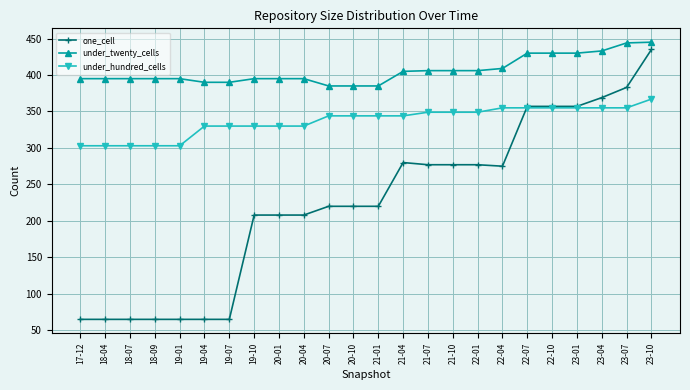

What is the smallest value displayed?

65